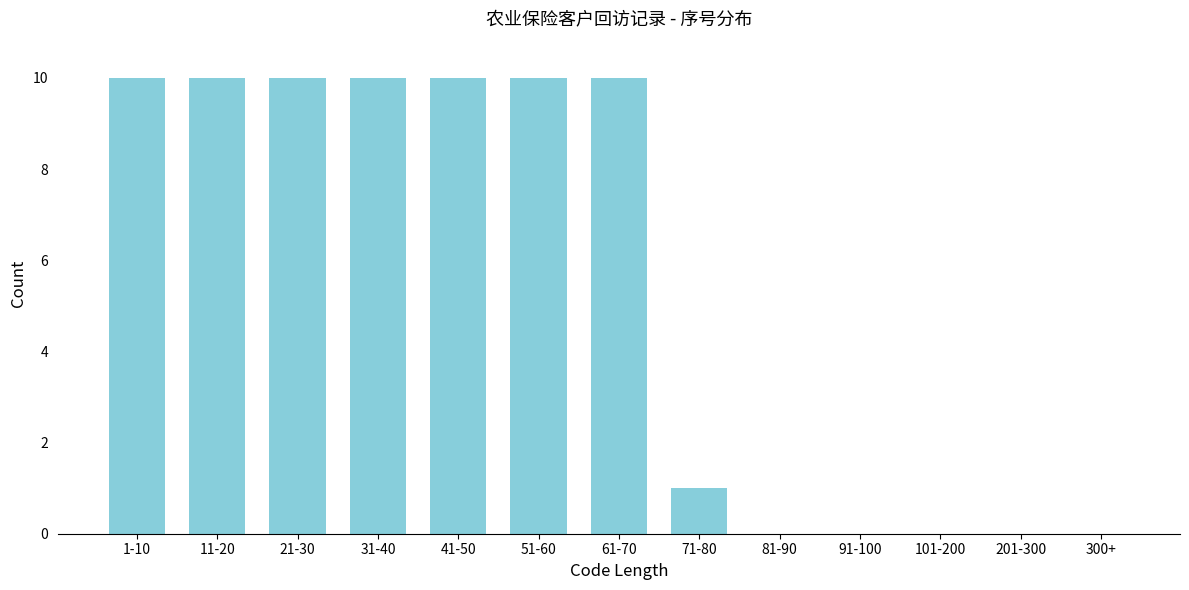

Reading right to left, what are all the values shown in this chart?

300+=0	201-300=0	101-200=0	91-100=0	81-90=0	71-80=1	61-70=10	51-60=10	41-50=10	31-40=10	21-30=10	11-20=10	1-10=10